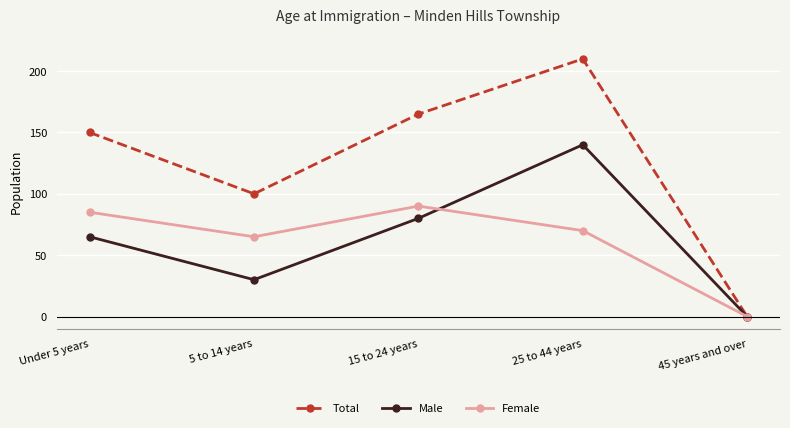

What is the difference between the highest and lowest values at Under 5 years?

85